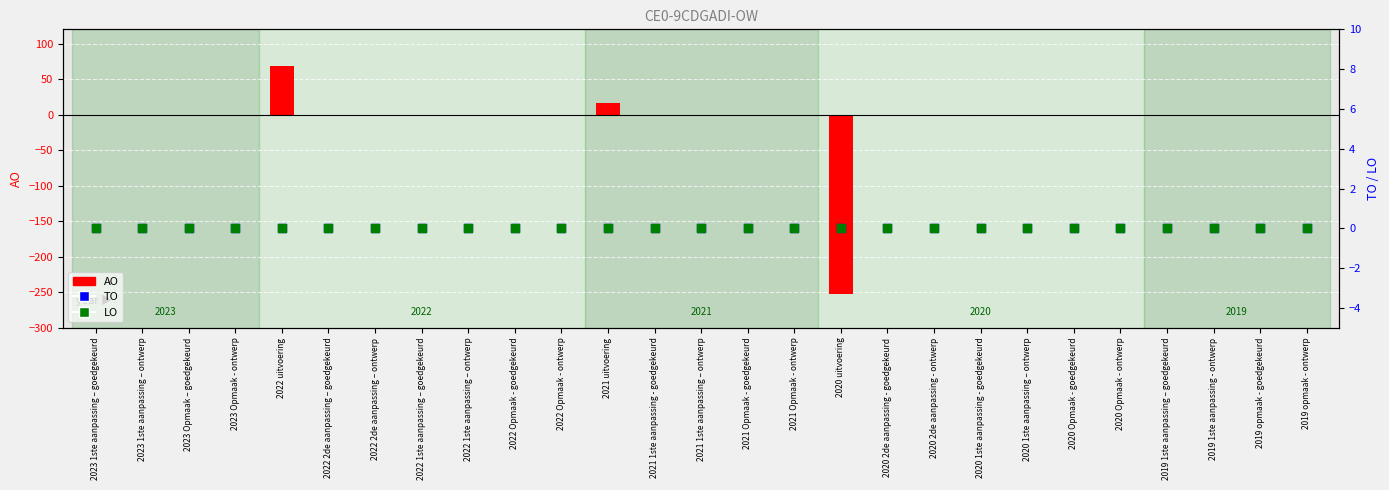

Which series has the largest total across all categories?

TO